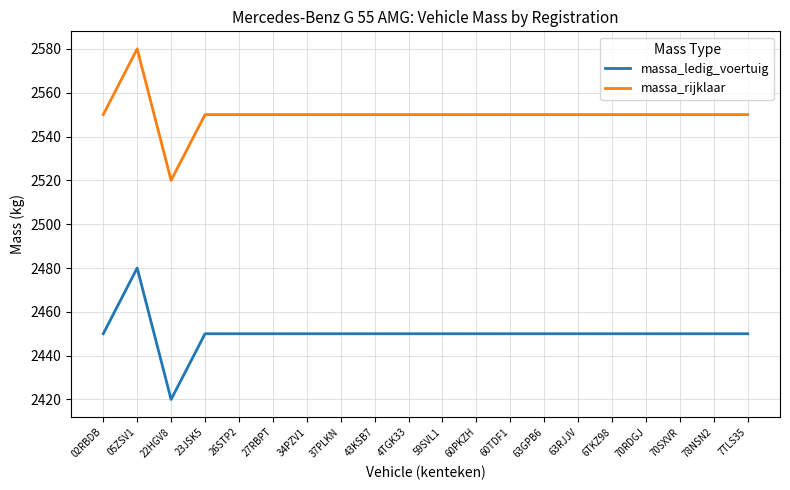

Where is the first local minimum for massa_ledig_voertuig?

22HGV8